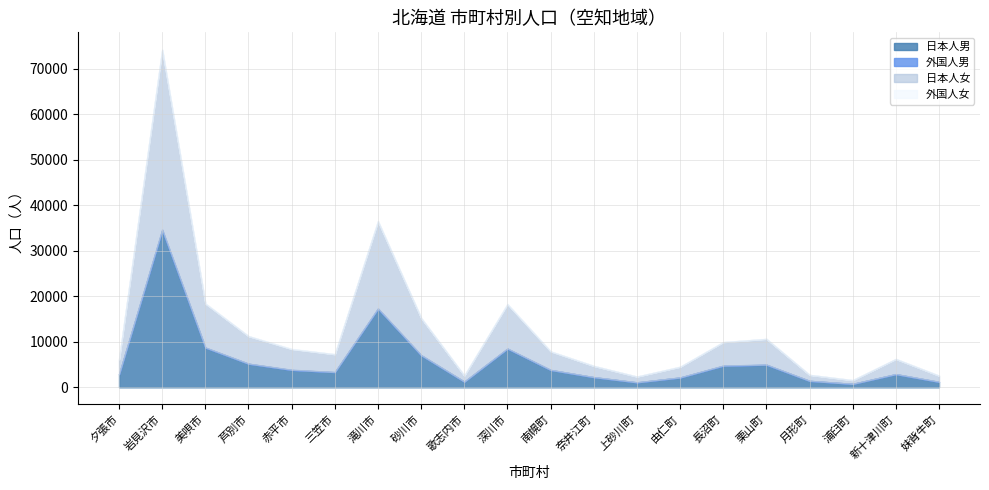

True or false: 日本人男 and 日本人女 intersect in this chart.

True